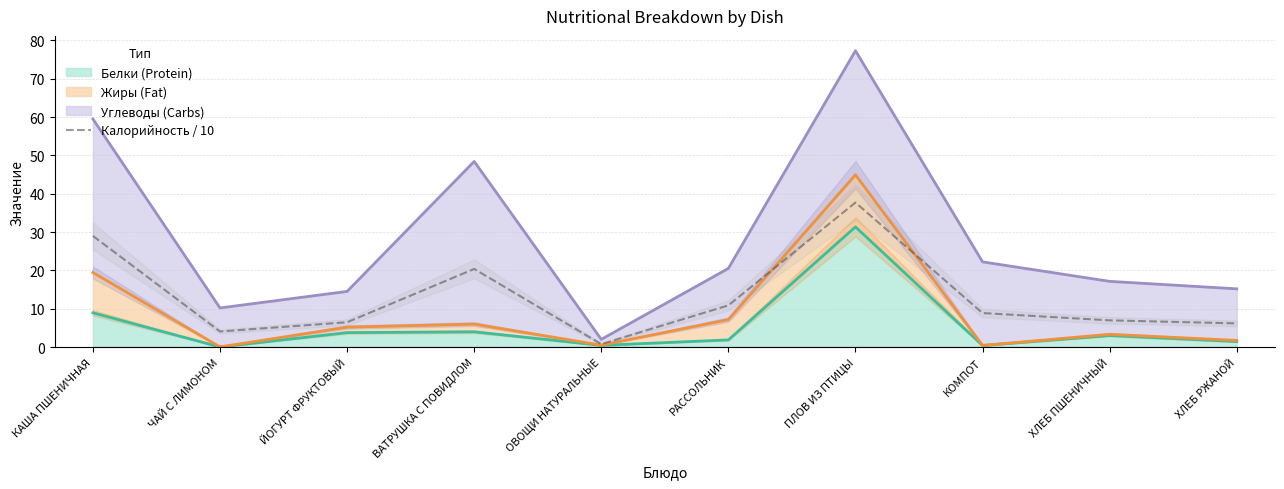

Rank the categories by value from highest to lowest.

ПЛОВ ИЗ ПТИЦЫ, КАША ПШЕНИЧНАЯ, ВАТРУШКА С ПОВИДЛОМ, РАССОЛЬНИК, КОМПОТ, ХЛЕБ ПШЕНИЧНЫЙ, ЙОГУРТ ФРУКТОВЫЙ, ХЛЕБ РЖАНОЙ, ЧАЙ С ЛИМОНОМ, ОВОЩИ НАТУРАЛЬНЫЕ